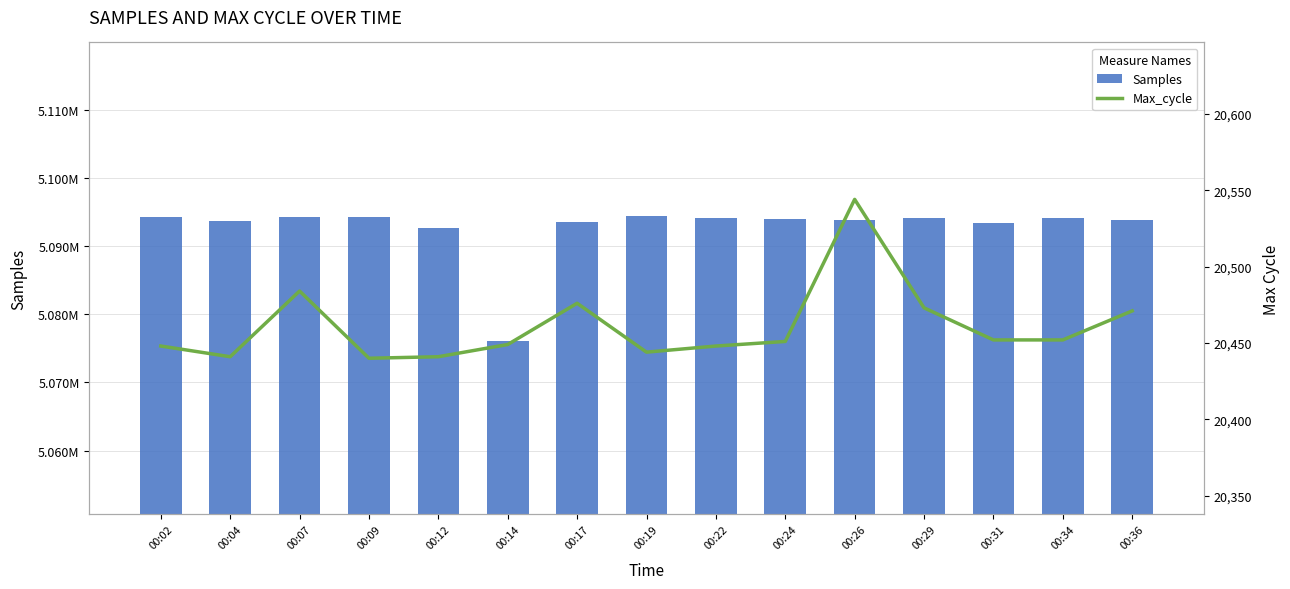

Reading left to right, what are all the values shown in this chart?

Samples: 5094218	5093603	5094265	5094222	5092586	5076011	5093561	5094393	5094129	5094025	5093790	5094103	5093423	5094113	5093825
Max_cycle: 20448	20441	20484	20440	20441	20449	20476	20444	20448	20451	20544	20473	20452	20452	20471